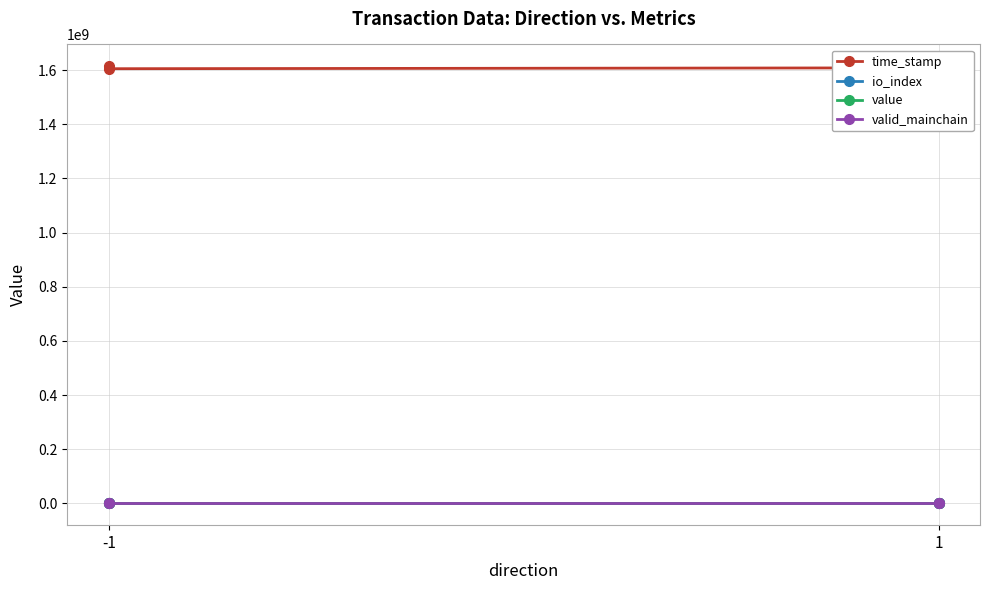

True or false: io_index and time_stamp intersect in this chart.

False